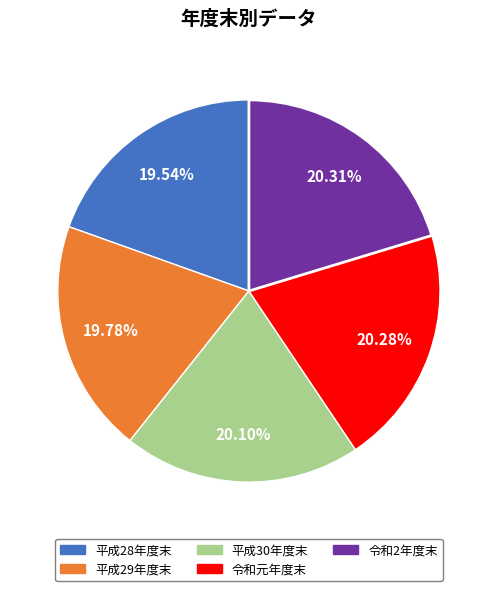

What percentage is the 平成30年度末 slice, to the nearest percent?

20%